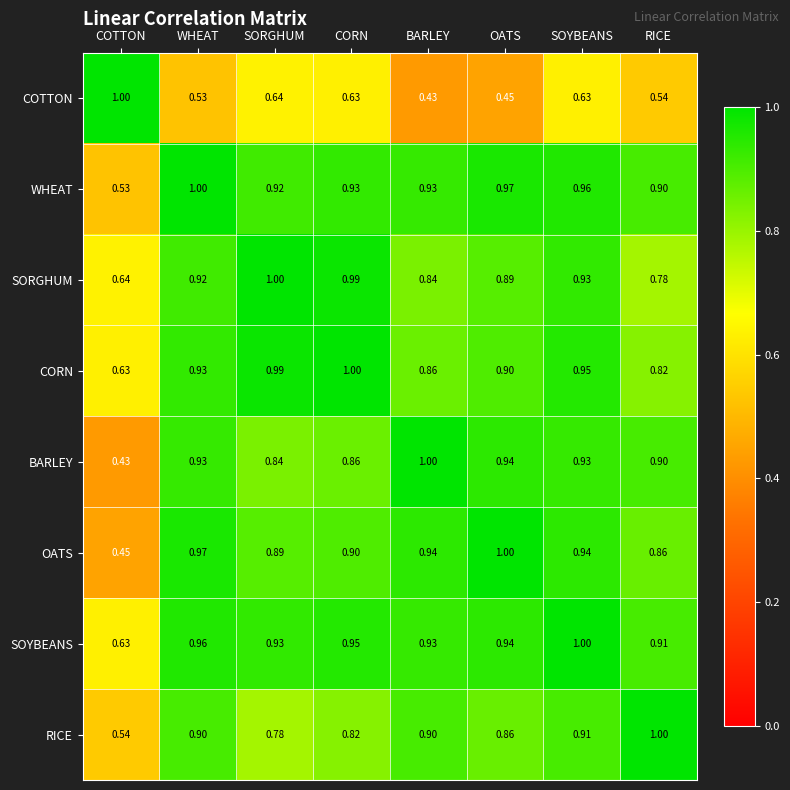

Between COTTON and RICE, which series saw the biggest shift?

BARLEY